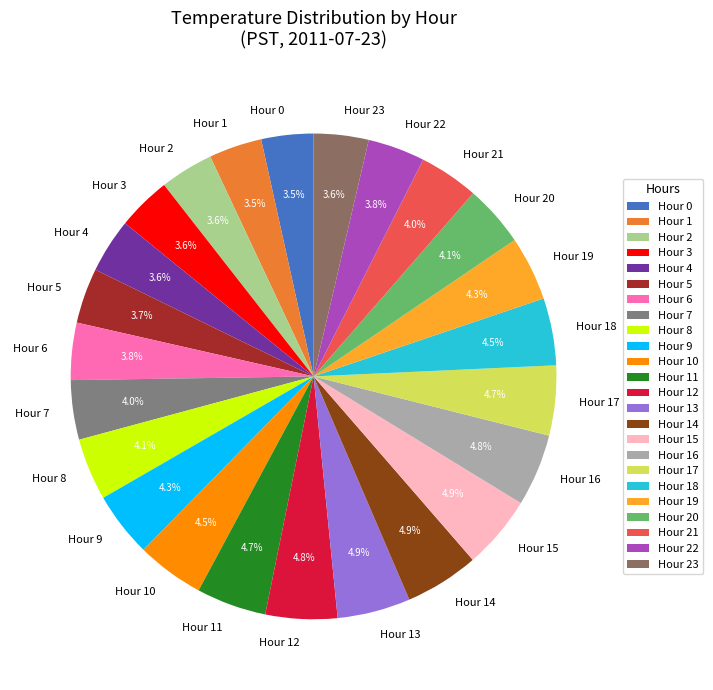

To the nearest percent, what is the difference between the largest and smallest slice percentages?

1%